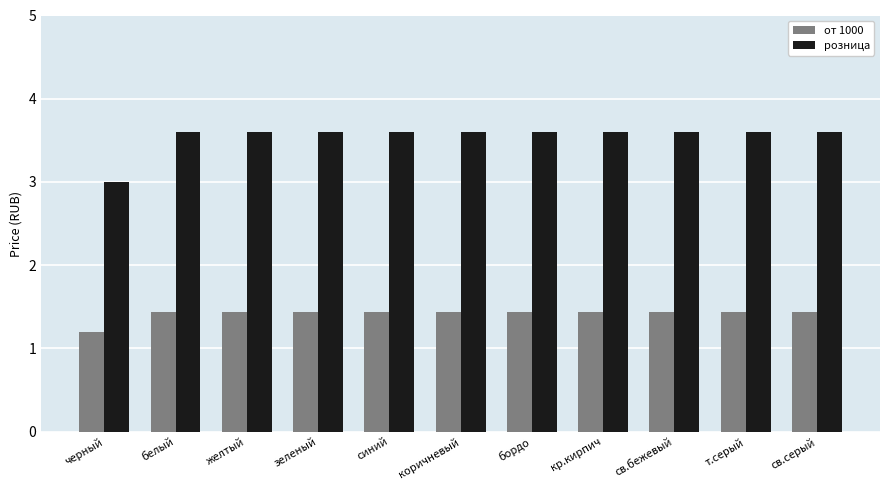

Reading right to left, what are all the values shown in this chart?

от 1000: 1.4	1.4	1.4	1.4	1.4	1.4	1.4	1.4	1.4	1.4	1.2
розница: 3.6	3.6	3.6	3.6	3.6	3.6	3.6	3.6	3.6	3.6	3.0